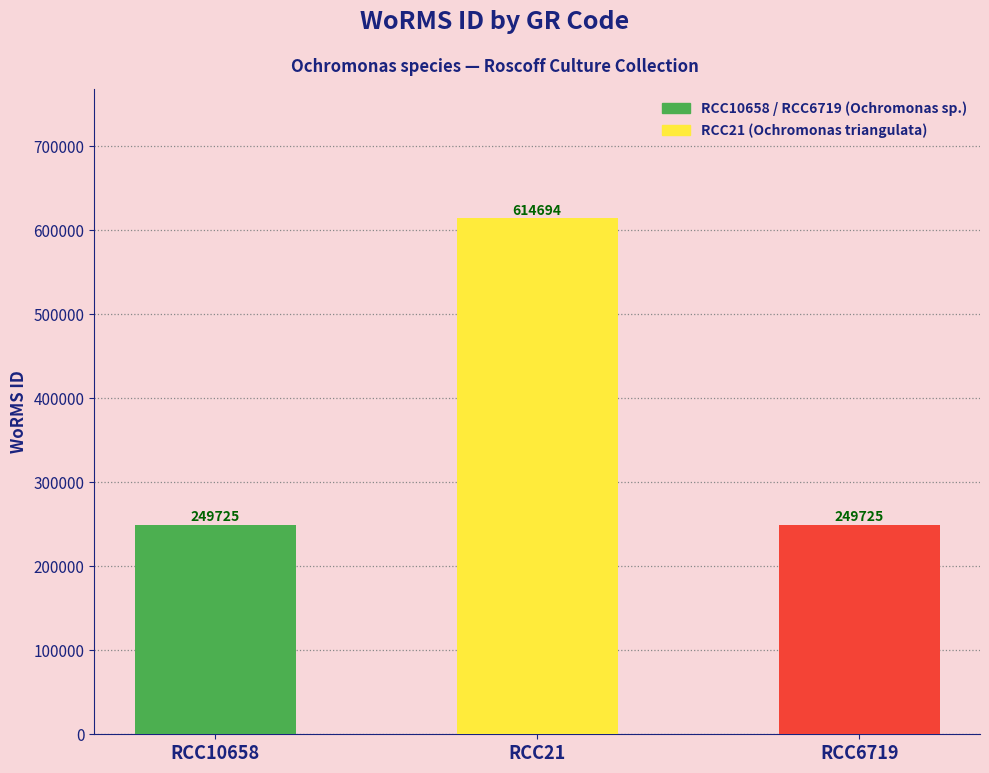

What is the average value?

371381